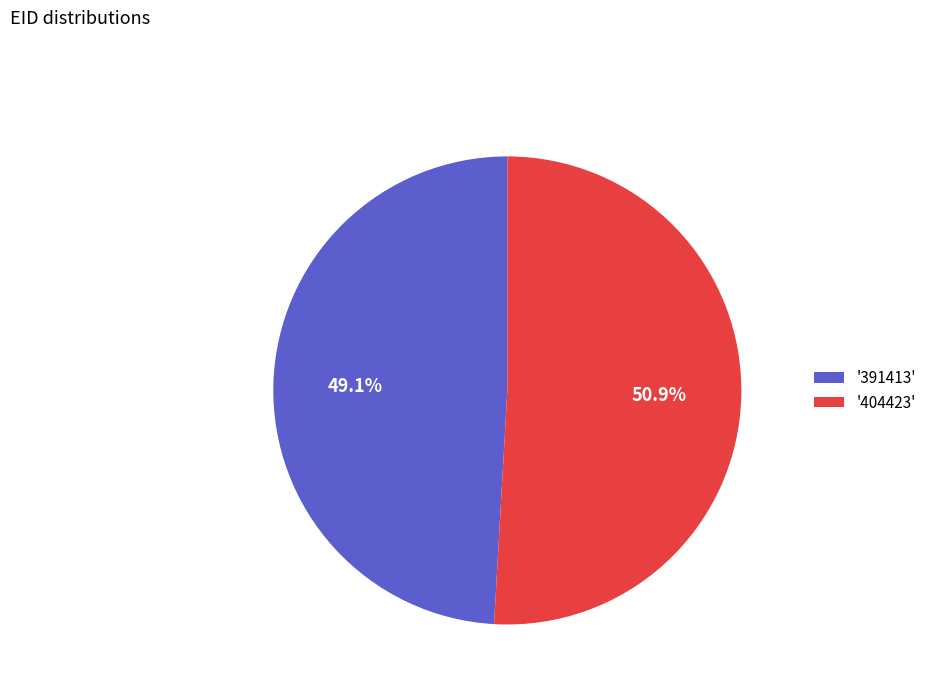

Which slice represents more than half of the pie?

'404423'